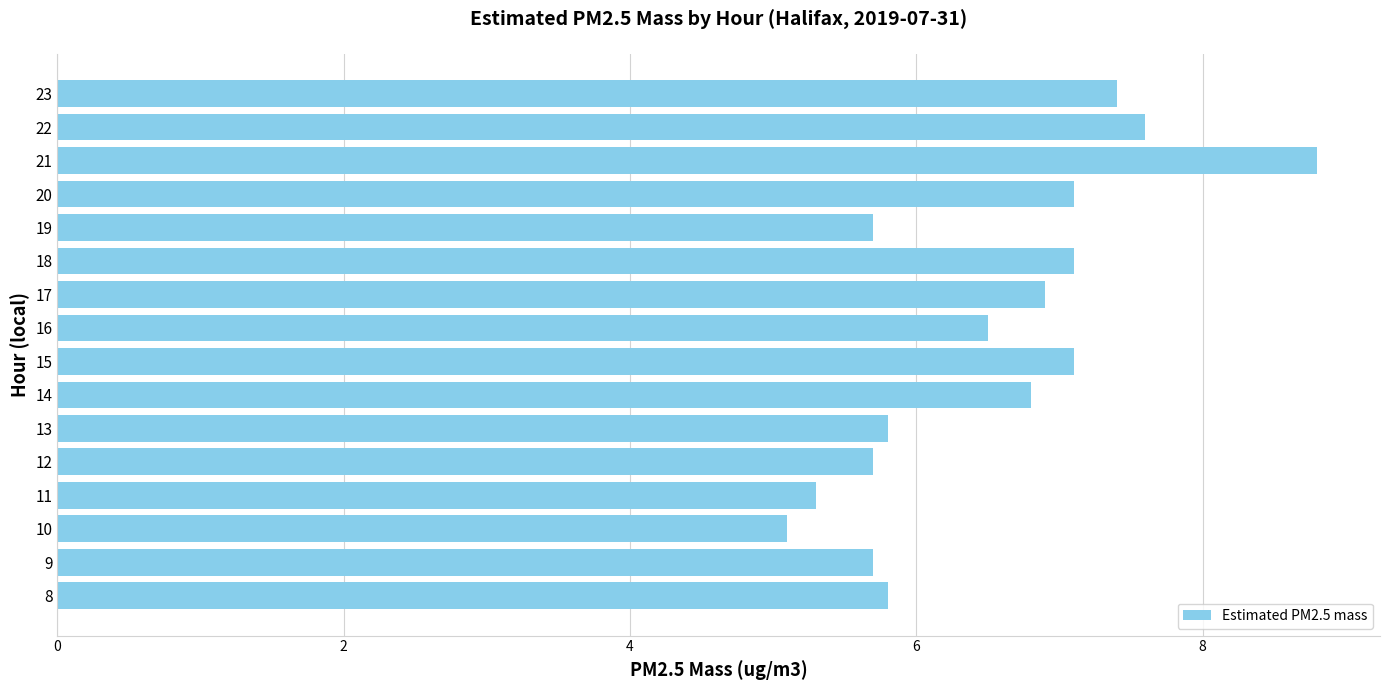

Reading top to bottom, extract all data points from this chart.

23=7.4	22=7.6	21=8.8	20=7.1	19=5.7	18=7.1	17=6.9	16=6.5	15=7.1	14=6.8	13=5.8	12=5.7	11=5.3	10=5.1	9=5.7	8=5.8